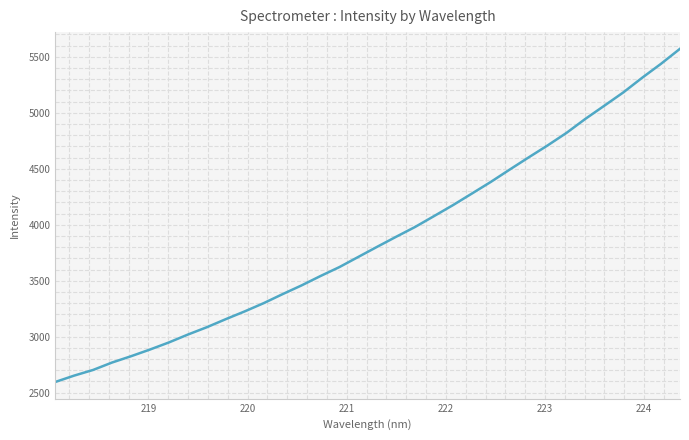

What is the average value?

3870.7